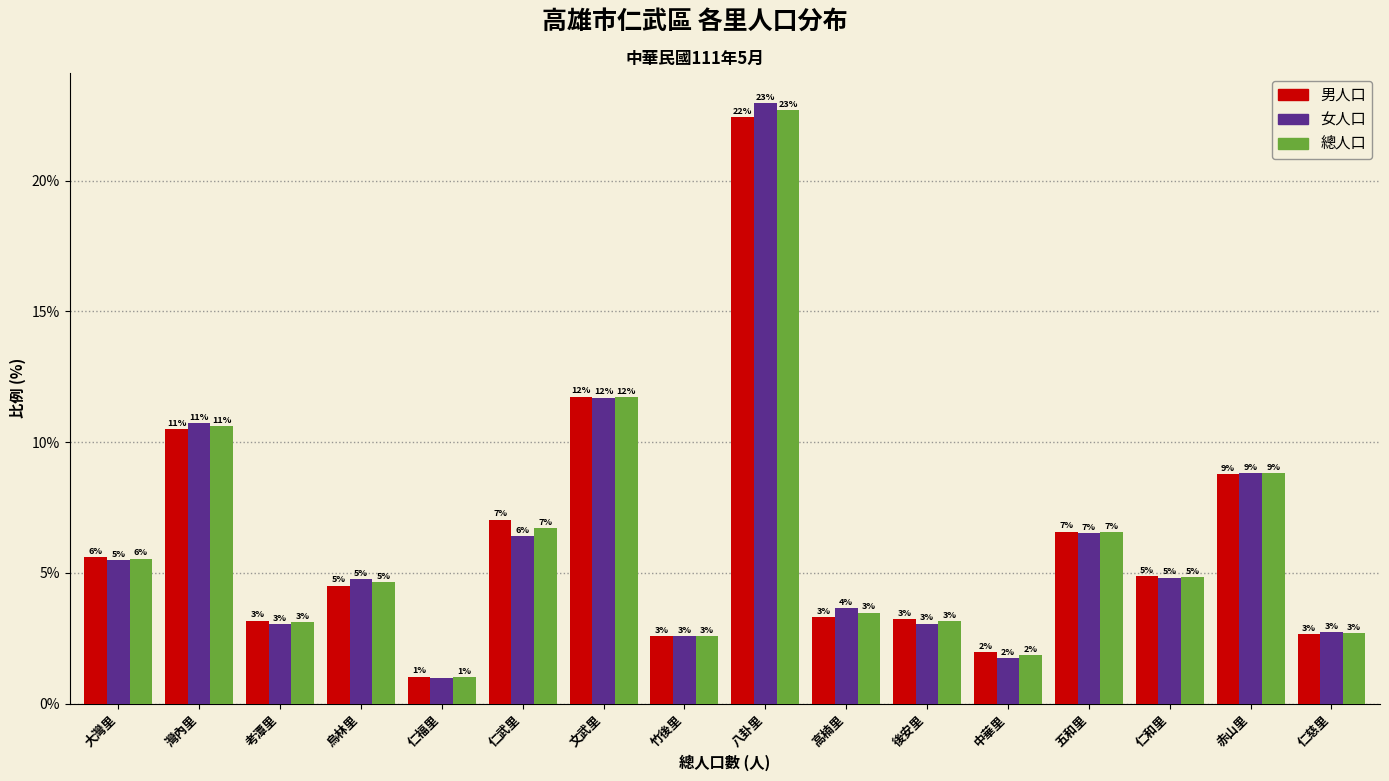

At which label does 女人口 first exceed 4?

大灣里